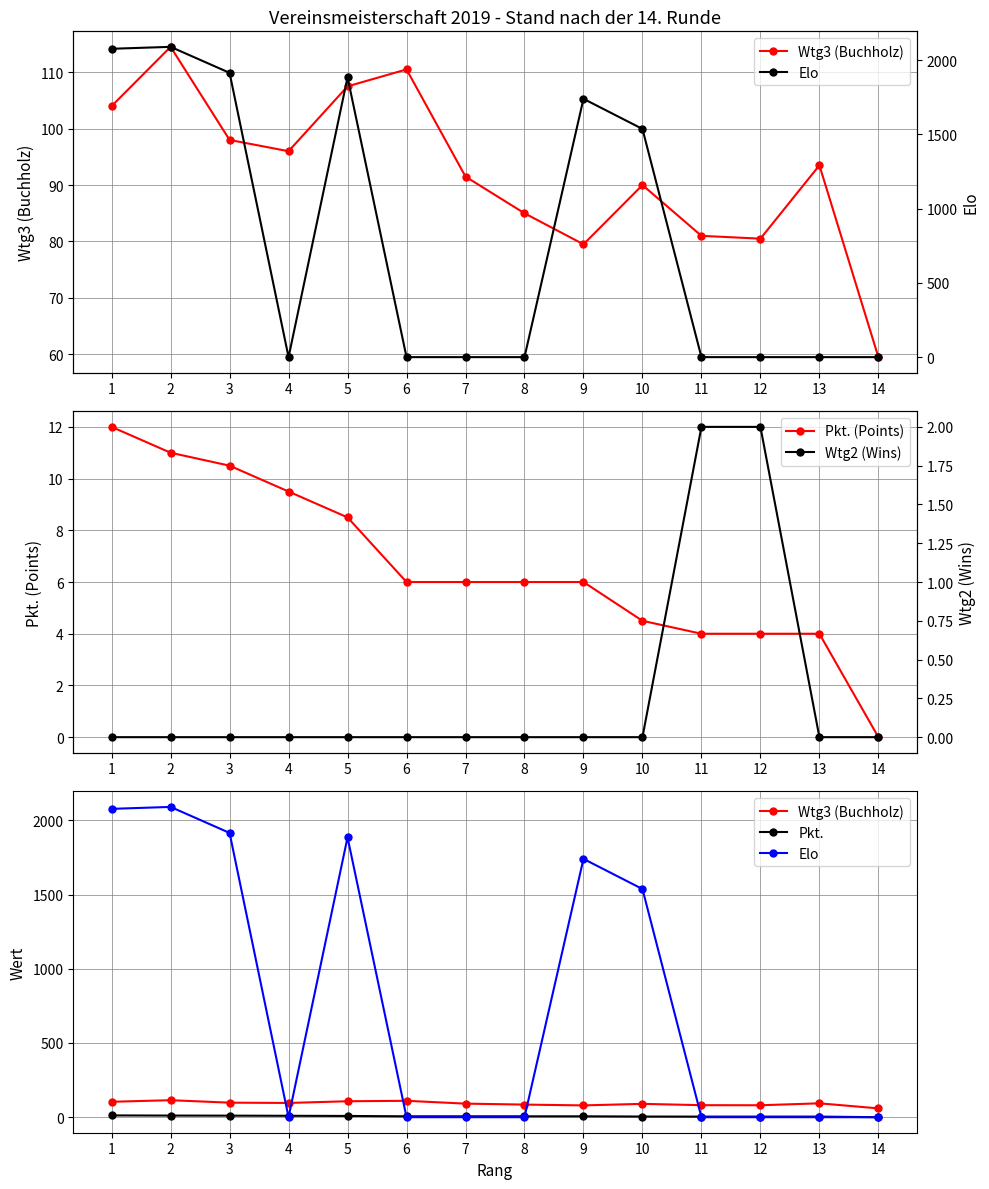

Reading left to right, extract all data points from this chart.

Wtg3 (Buchholz): 1=104.0	2=114.5	3=98.0	4=96.0	5=107.5	6=110.5	7=91.5	8=85.0	9=79.5	10=90.0	11=81.0	12=80.5	13=93.5	14=59.5
Pkt. (Points): 1=12.0	2=11.0	3=10.5	4=9.5	5=8.5	6=6.0	7=6.0	8=6.0	9=6.0	10=4.5	11=4.0	12=4.0	13=4.0	14=0.0
Pkt.: 1=12.0	2=11.0	3=10.5	4=9.5	5=8.5	6=6.0	7=6.0	8=6.0	9=6.0	10=4.5	11=4.0	12=4.0	13=4.0	14=0.0
Elo: 1=2077.0	2=2090.0	3=1915.0	4=0.0	5=1885.0	6=0.0	7=0.0	8=0.0	9=1740.0	10=1537.0	11=0.0	12=0.0	13=0.0	14=0.0
Wtg2 (Wins): 1=0.0	2=0.0	3=0.0	4=0.0	5=0.0	6=0.0	7=0.0	8=0.0	9=0.0	10=0.0	11=2.0	12=2.0	13=0.0	14=0.0